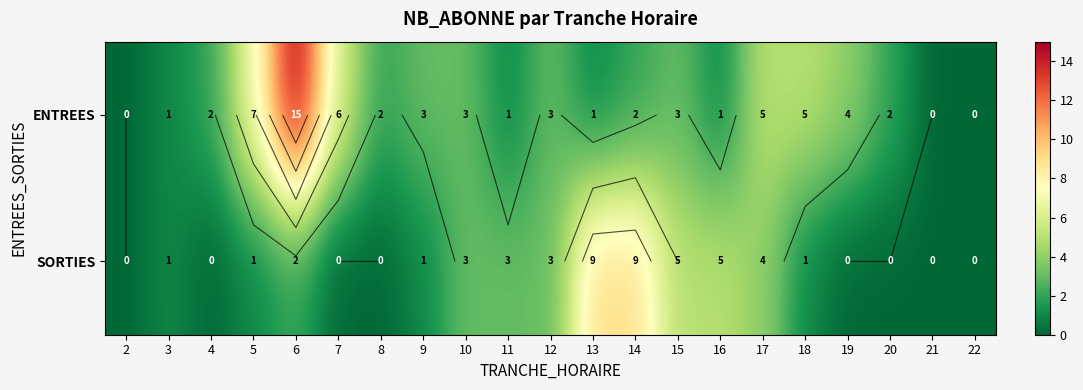

What is the spread (max minus min) of values at 13?

8